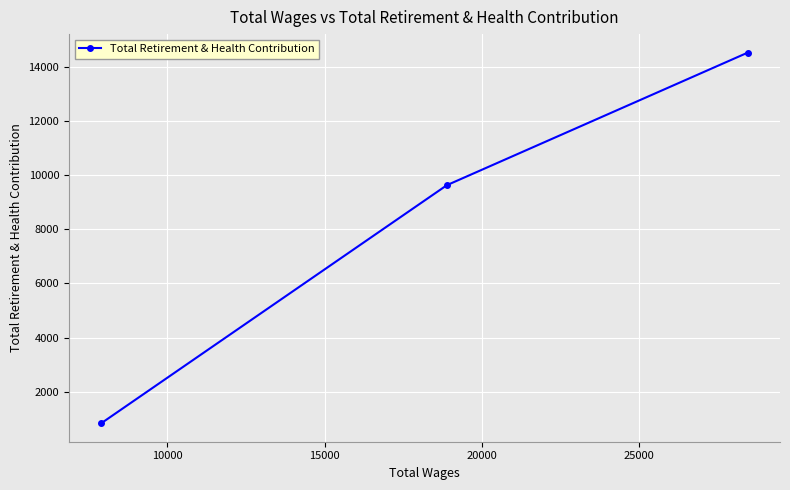

Reading right to left, transcribe all the data shown in this chart.

14520	9626	837